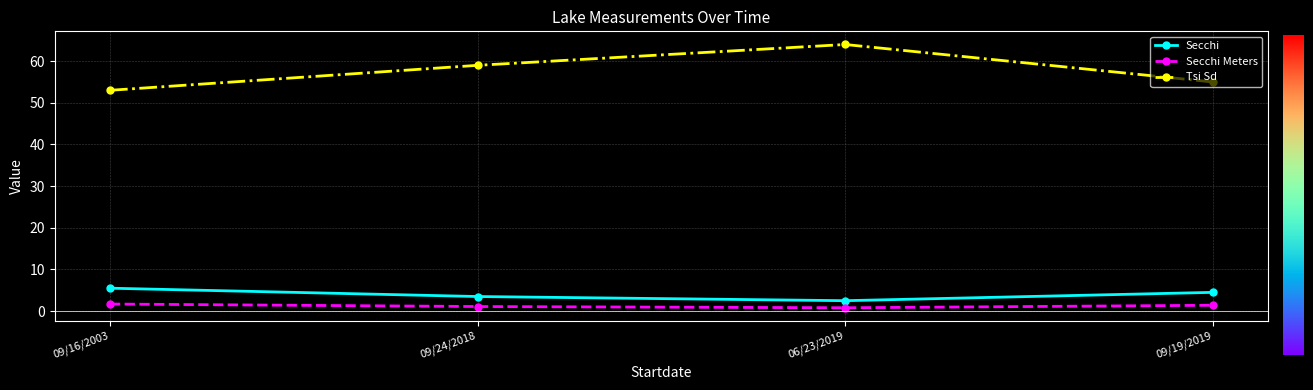

Count the number of categories in the chart.

4